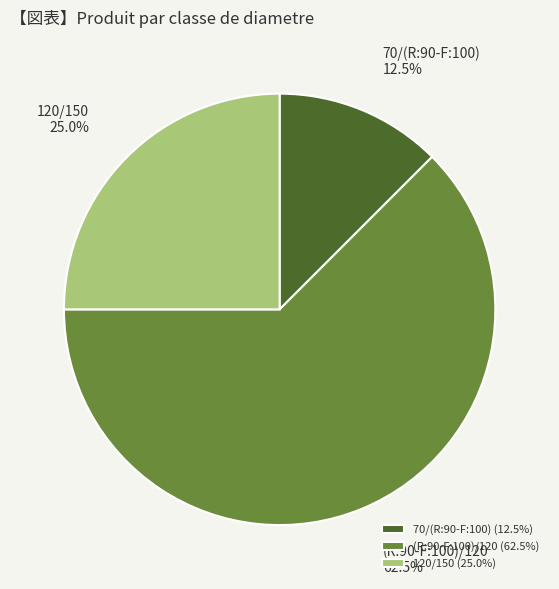

Between 120/150 and (R:90-F:100)/120, which is larger?

(R:90-F:100)/120